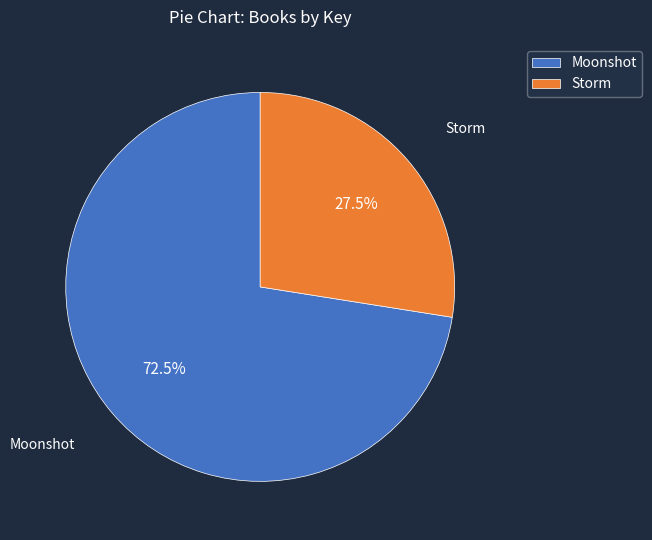

Rank the categories by value from lowest to highest.

Storm, Moonshot